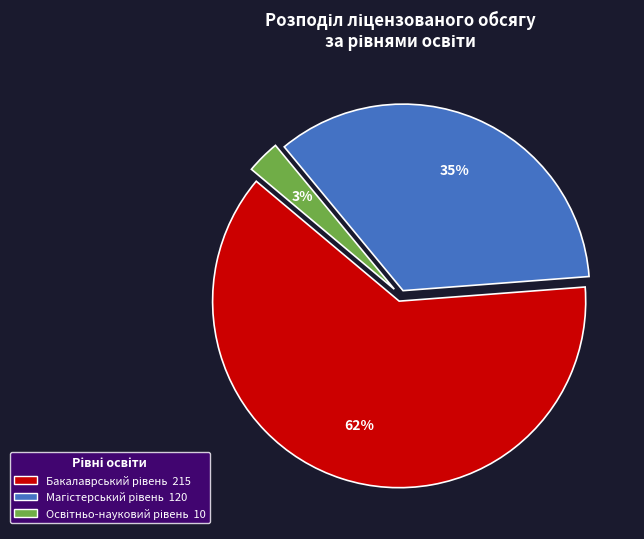

To the nearest percent, what is the difference between the largest and smallest slice percentages?

59%